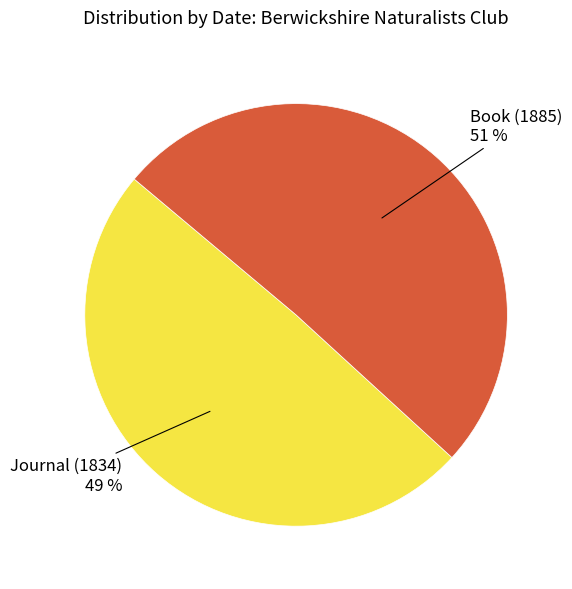

Does any single category account for the majority?

Yes